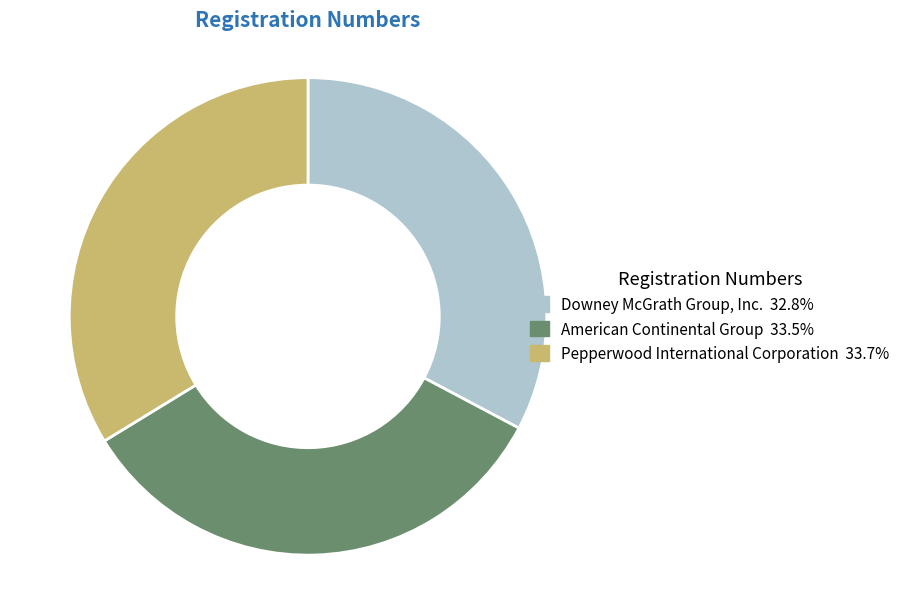

Do American Continental Group and Pepperwood International Corporation together represent more than half of the pie?

Yes